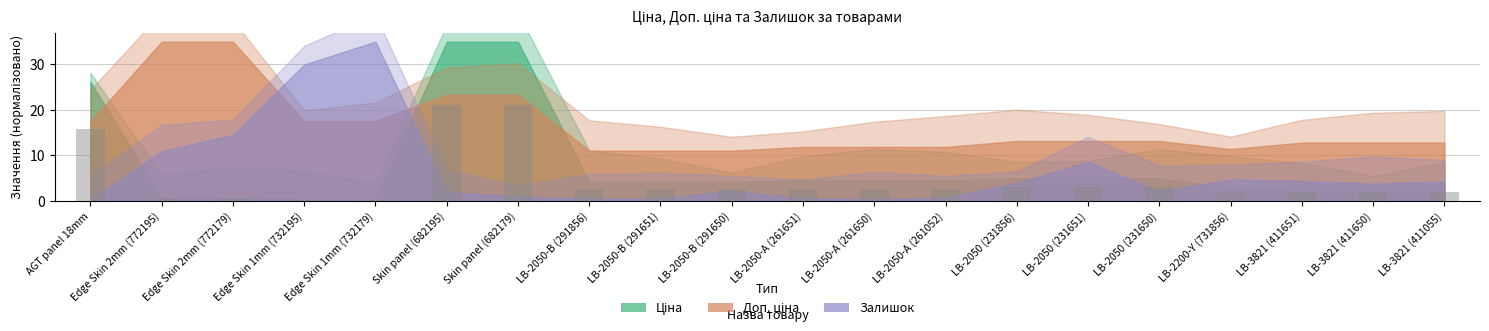

What is the difference between the second highest and minimum values?

20.8